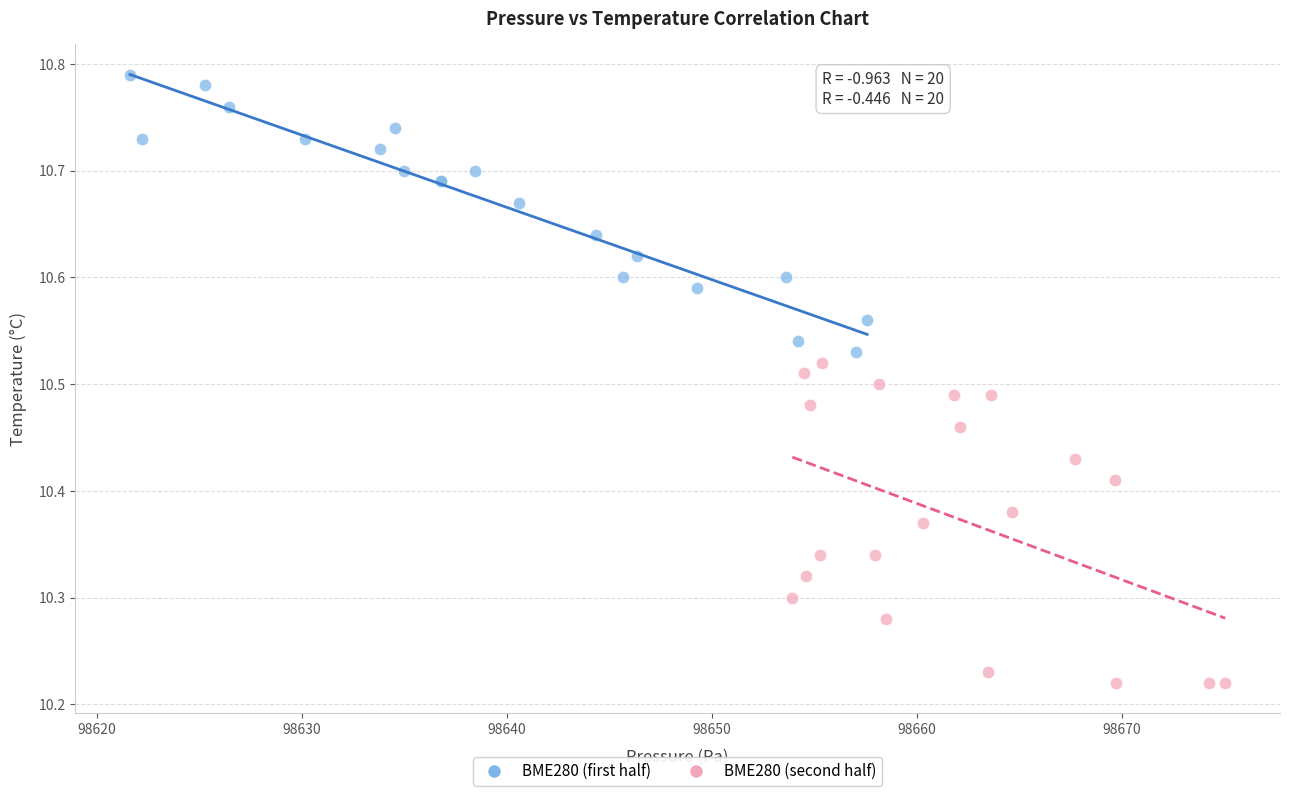

Which series contains the lowest Y value?

BME280 (second half)